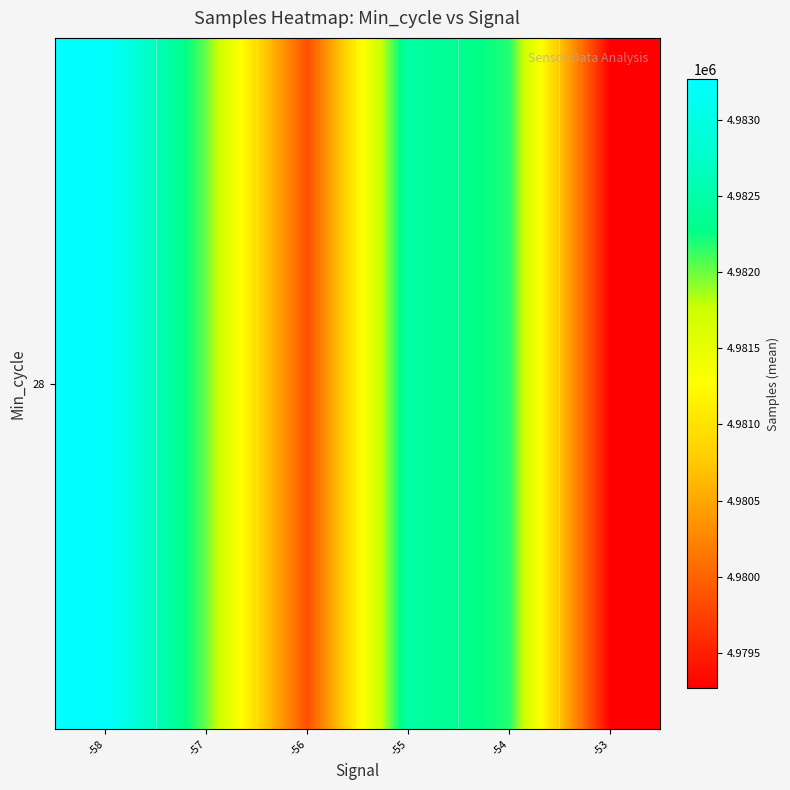

Rank the categories by value from lowest to highest.

-53, -56, -57, -54, -55, -58